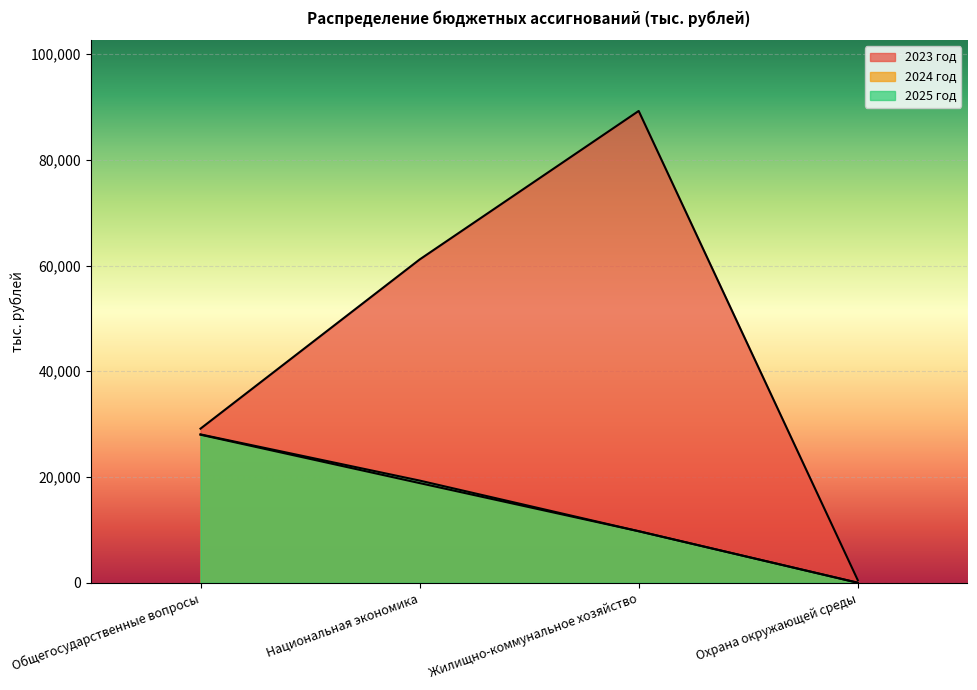

True or false: 2023 год has a value of 29149.6 at Общегосударственные вопросы.

True